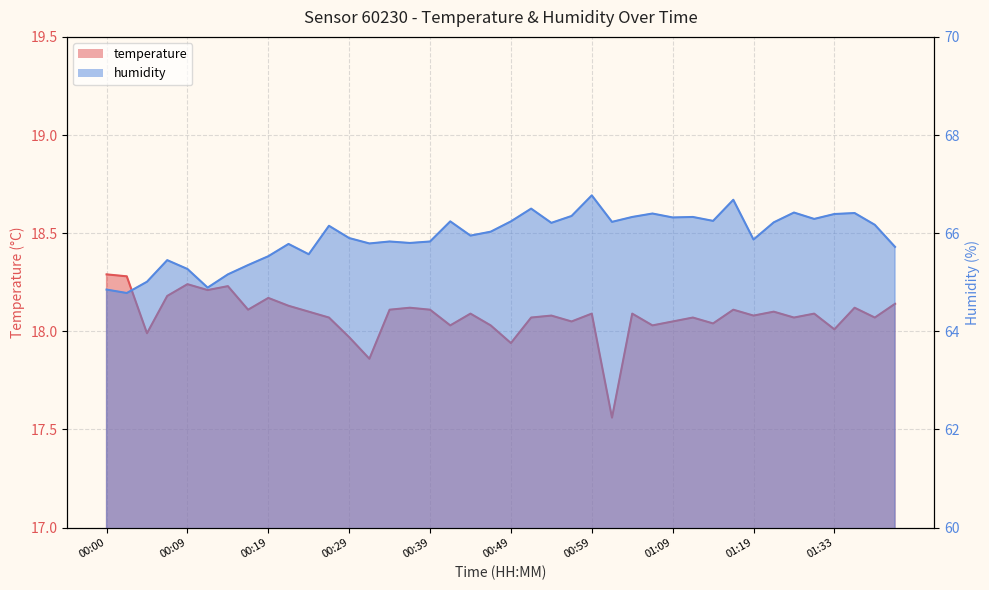

What is the total value across all series at 00:54?

84.3